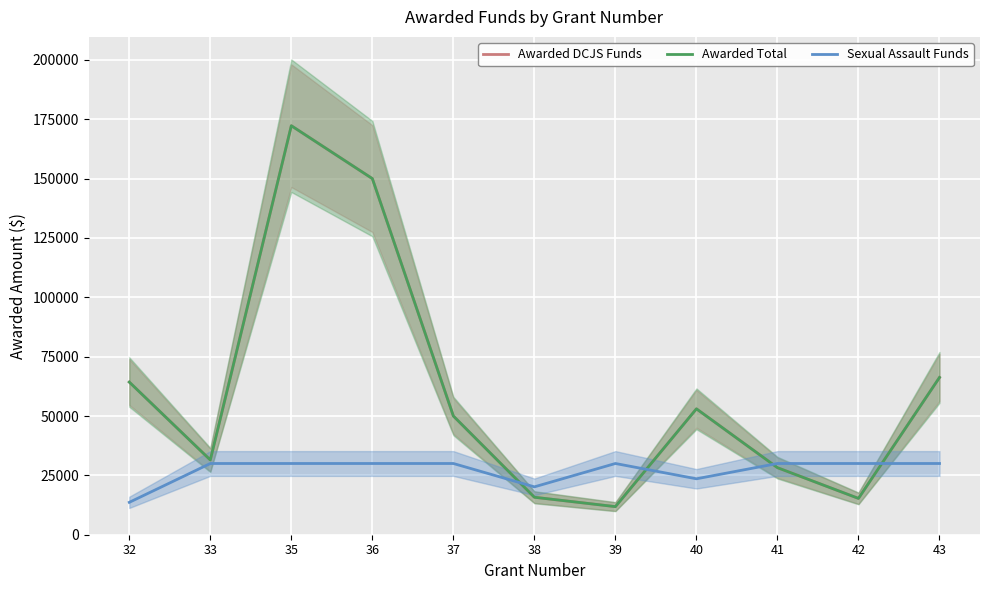

Reading right to left, what are all the values shown in this chart?

Awarded DCJS Funds: 66243	15300	28242	53025	11829	15785	50000	150000	172267	31485	64300
Awarded Total: 66243	15300	28242	53025	11829	15785	50000	150000	172267	31485	64300
Sexual Assault Funds: 30000	30000	30000	23555	30000	20159	30000	30000	30000	30000	13641